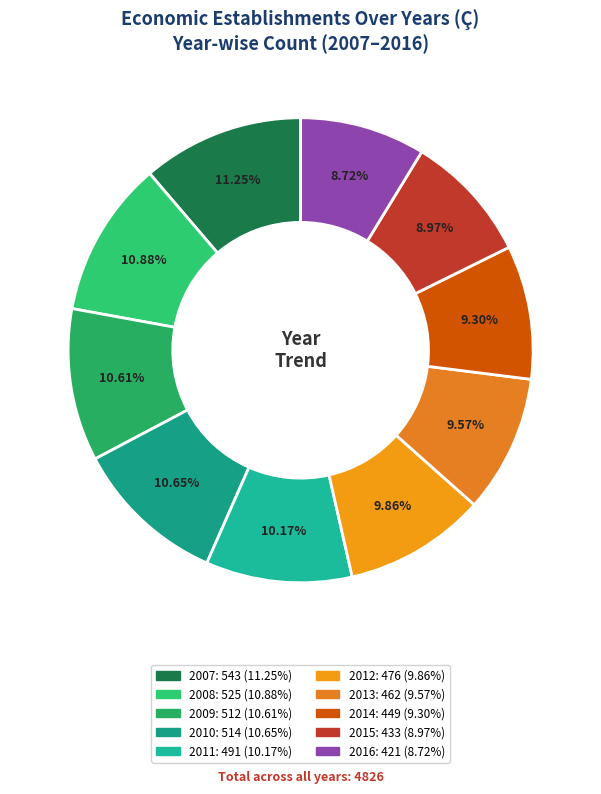

To the nearest percent, what is the difference between the 2014 and 2008 slice percentages?

2%